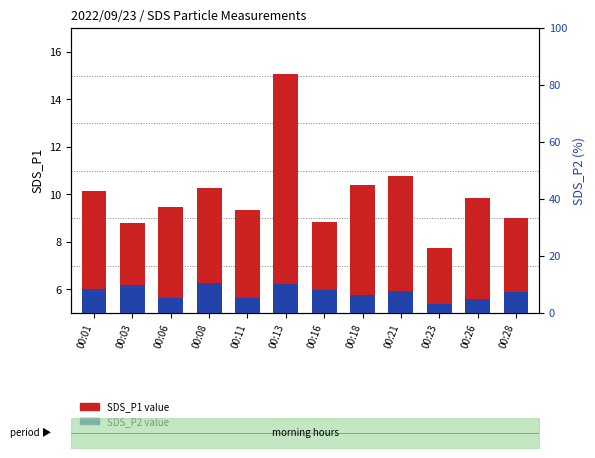

At how many categories does at least one series exceed 6?

12